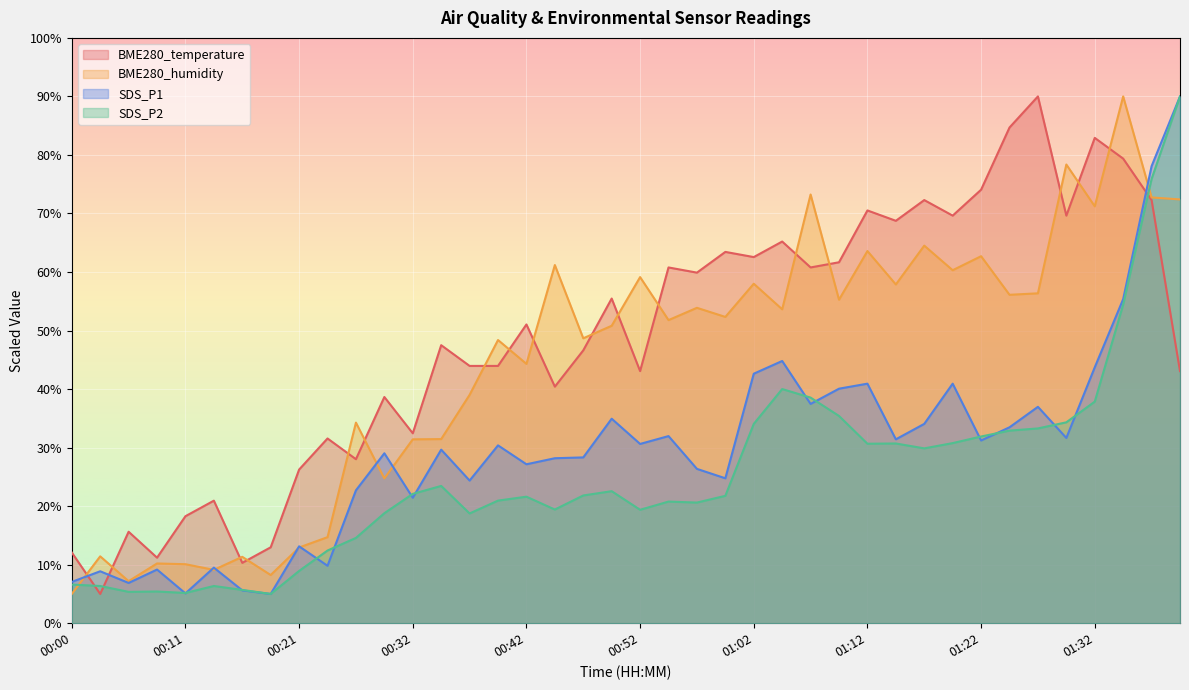

How many values in the SDS_P2 series exceed 21?

22